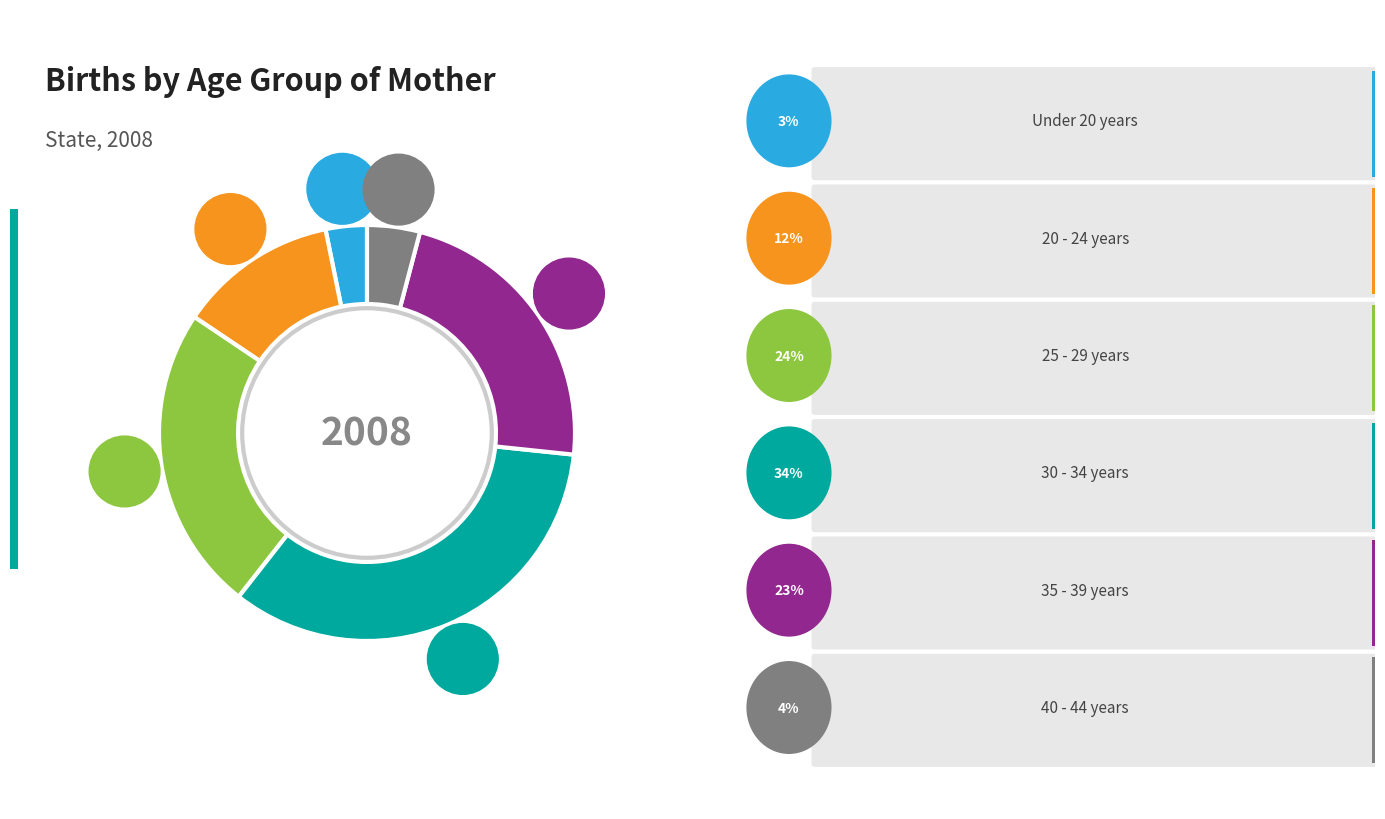

To the nearest percent, what is the average slice percentage?

17%